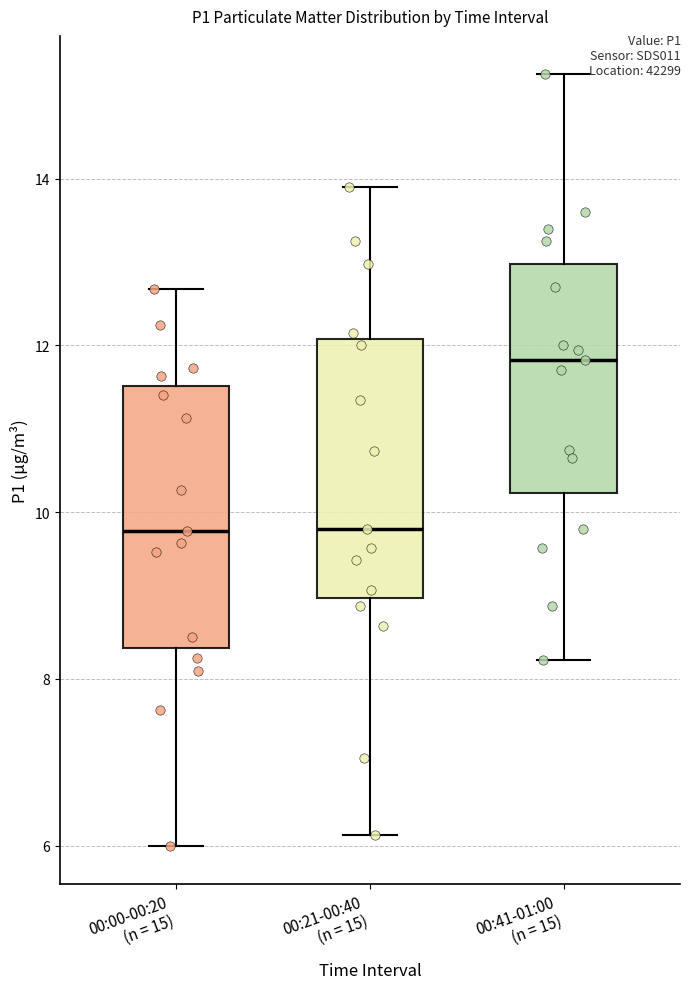

Which box's median line is the highest?

00:41-01:00 (n = 15)